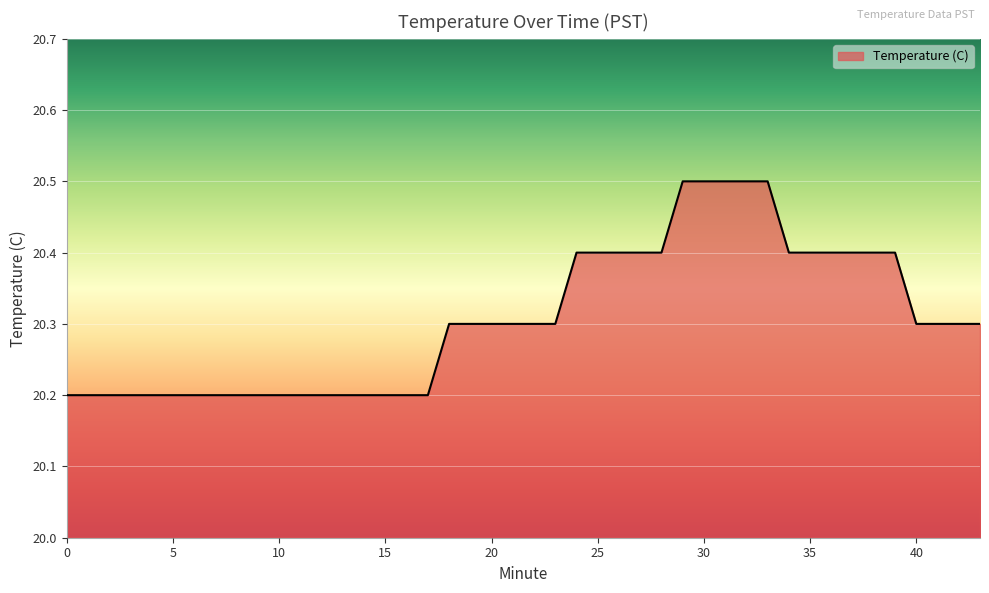

What is the maximum value shown in the chart?

20.5